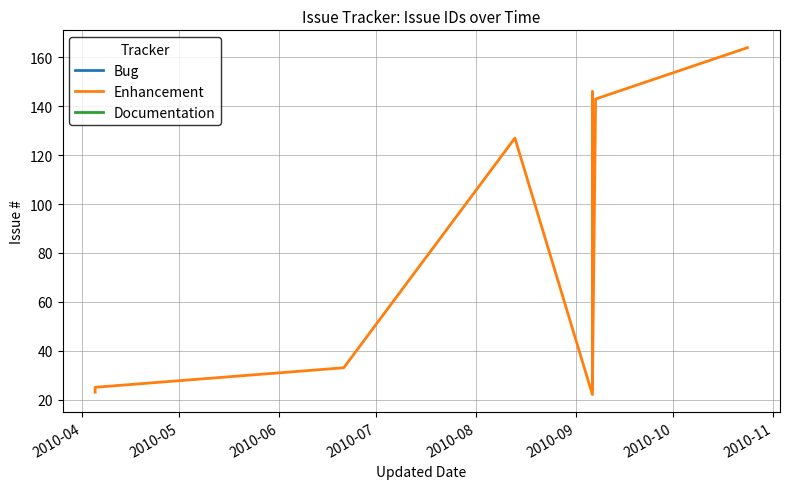

How many distinct data groups are displayed?

1